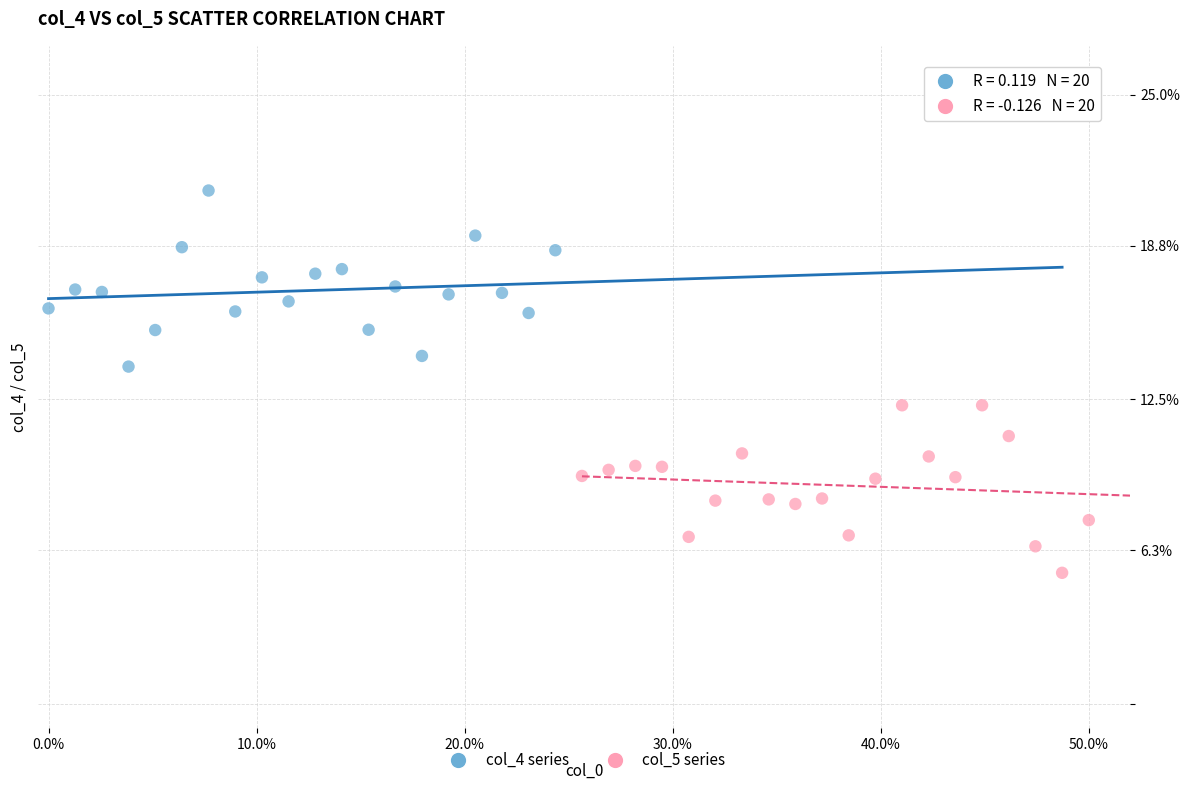

Which series contains the lowest Y value?

col_5 series